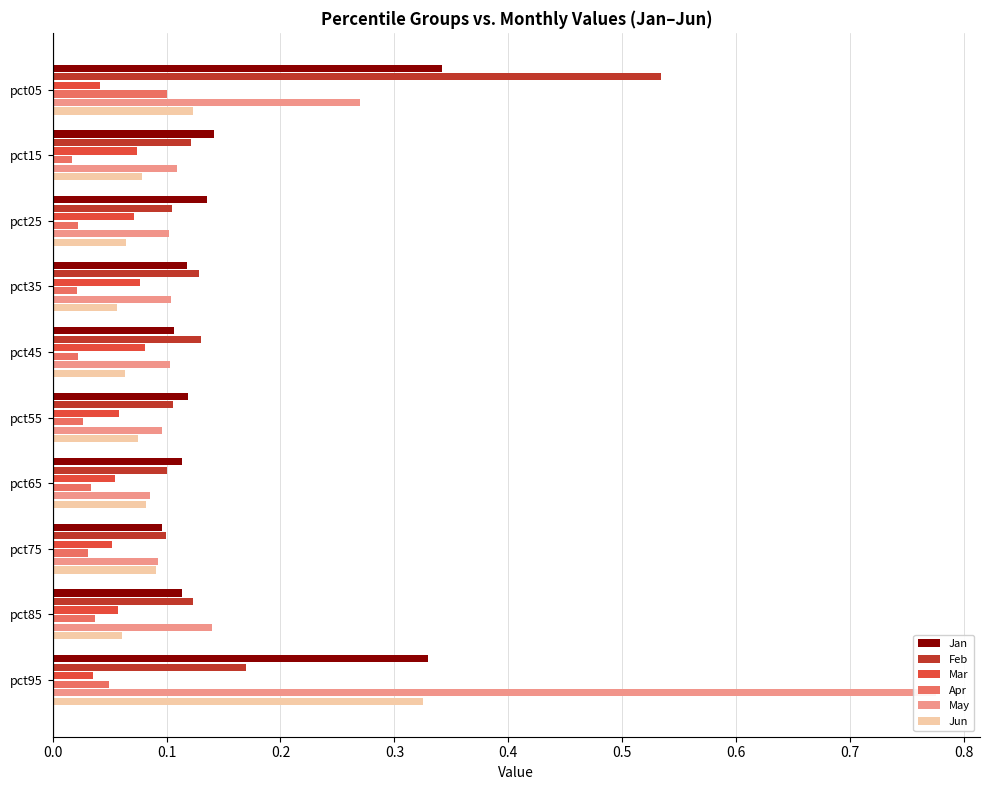

What is the sum of all Jan values?

1.6